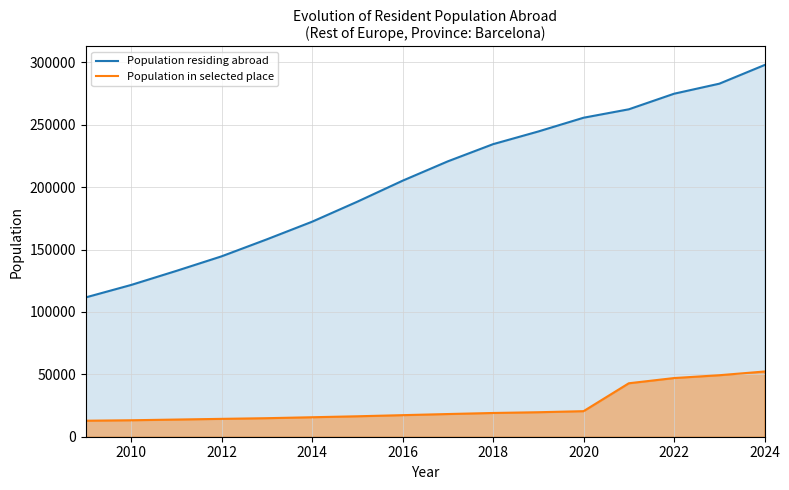

True or false: Population in selected place and Population residing abroad cross at least once.

False